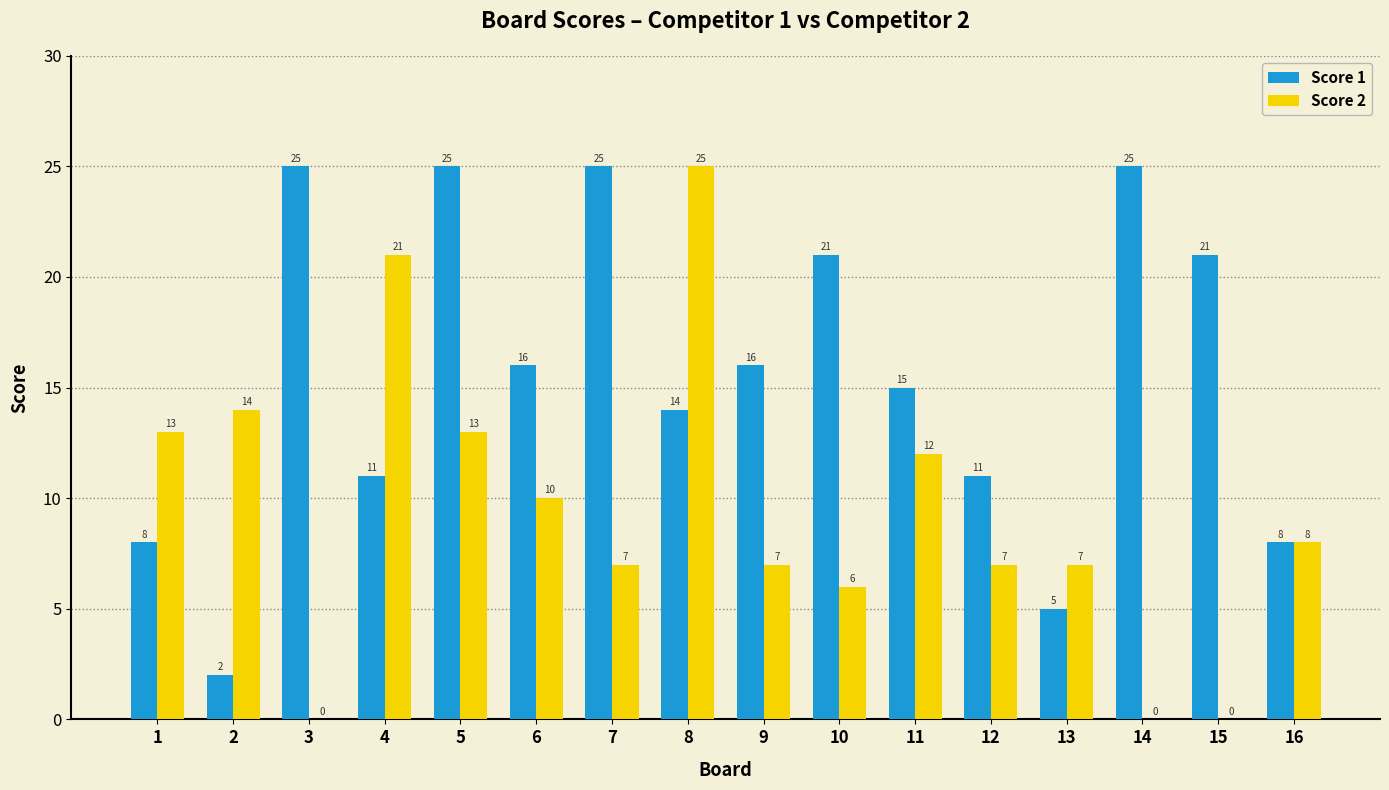

Which series changed the most between 2 and 14?

Score 1